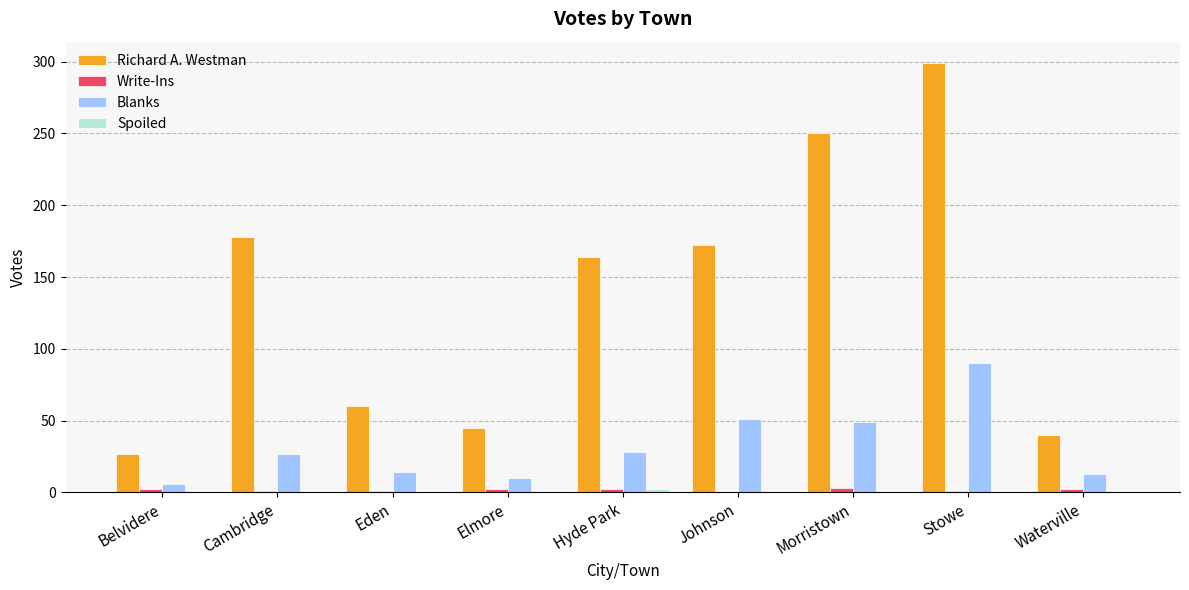

Which series changed the most between Cambridge and Waterville?

Richard A. Westman